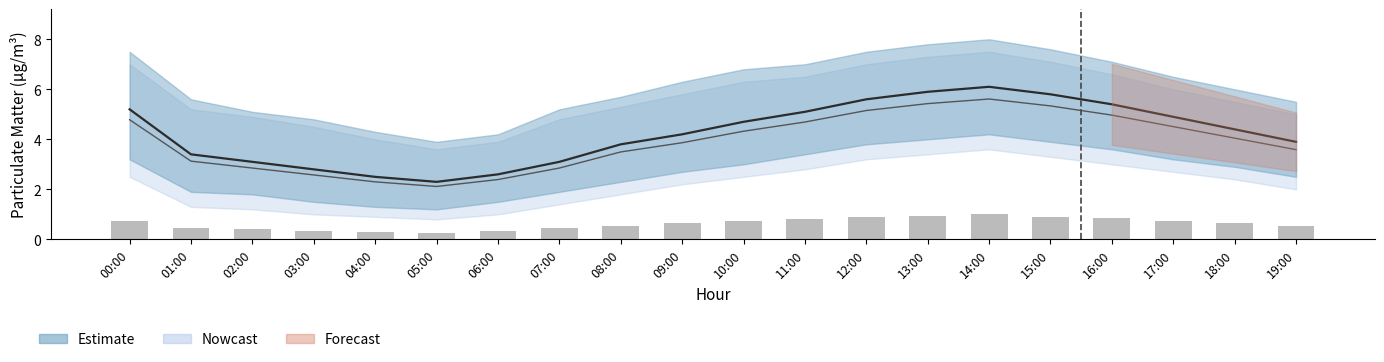

What is the minimum value shown in the chart?

0.2